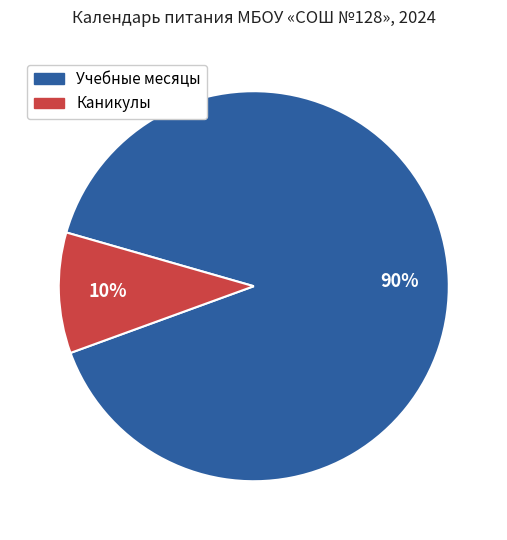

To the nearest percent, what is the difference between the largest and smallest slice percentages?

80%